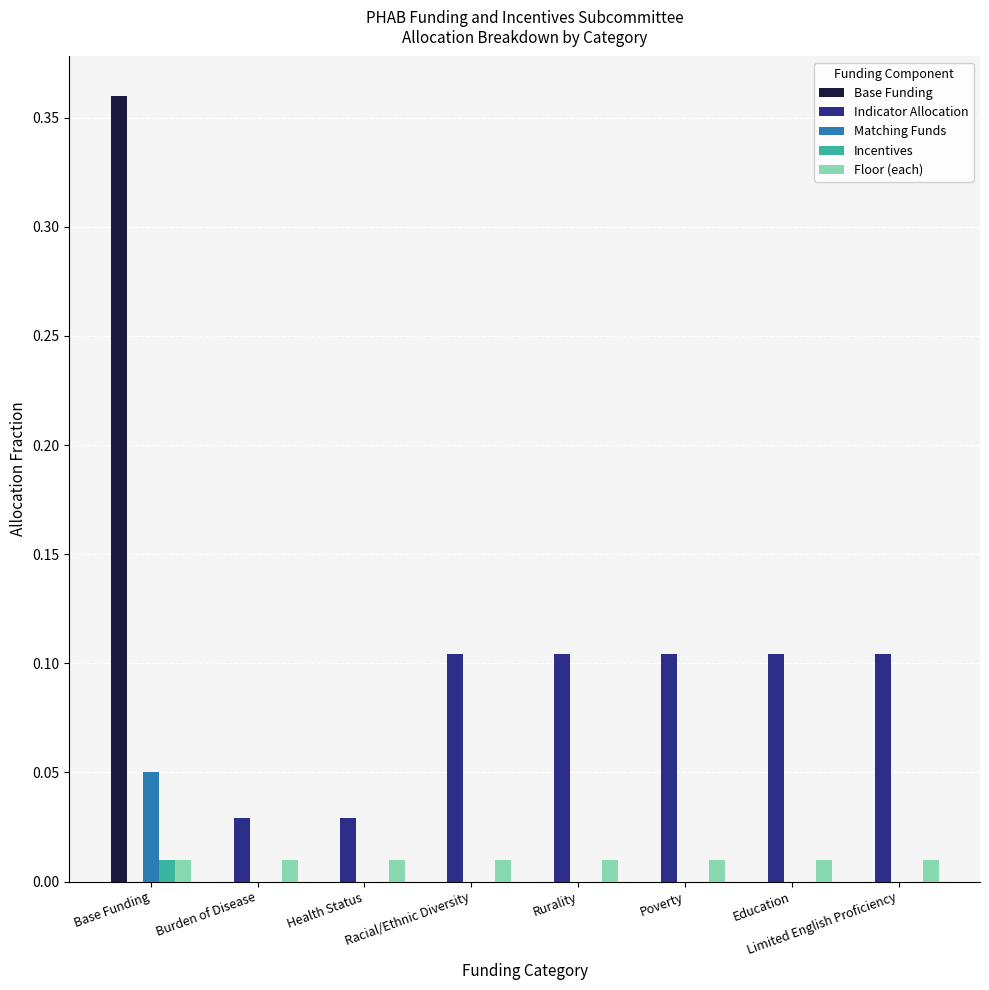

Are the bars grouped side by side (vs. stacked)?

Yes